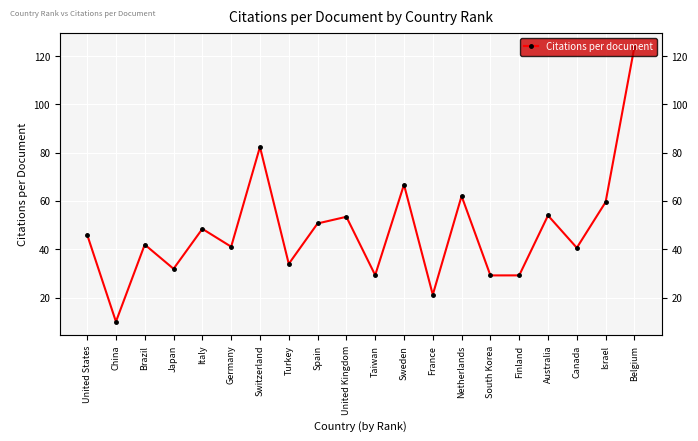

Which label corresponds to the smallest value in the chart?

China